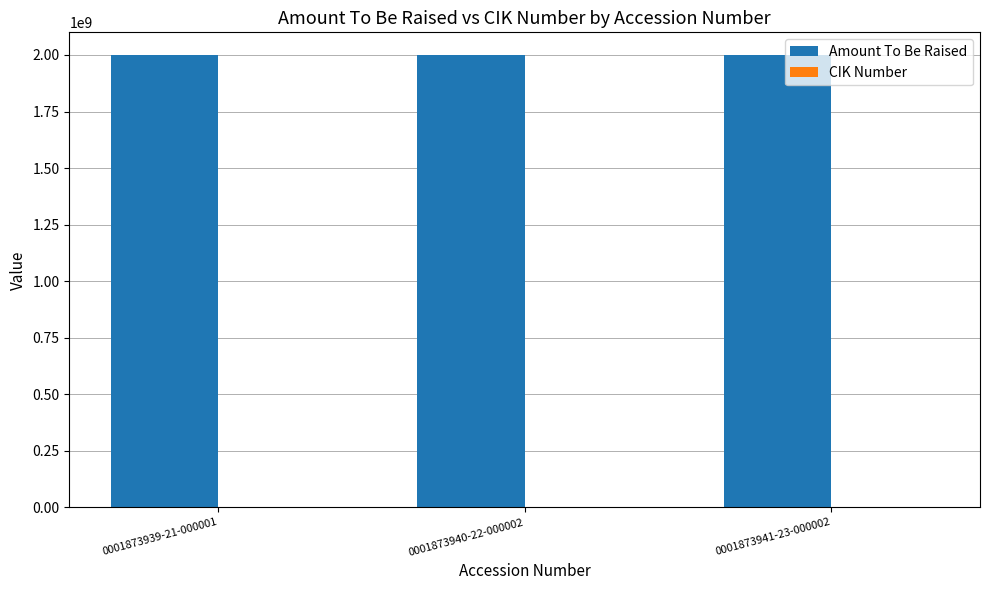

Which series has the largest total across all categories?

Amount To Be Raised